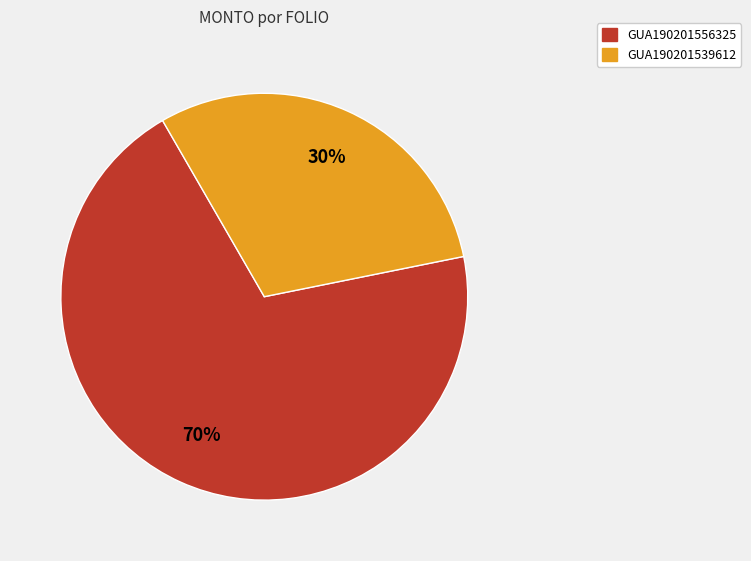

Between GUA190201539612 and GUA190201556325, which is larger?

GUA190201556325